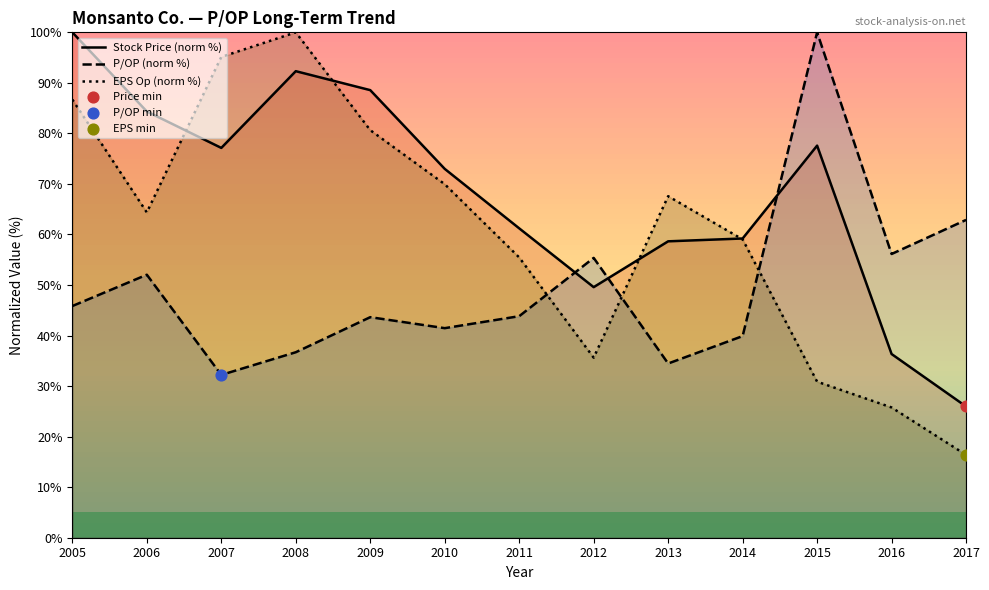

What is the total value across all series at 2017?

105.2